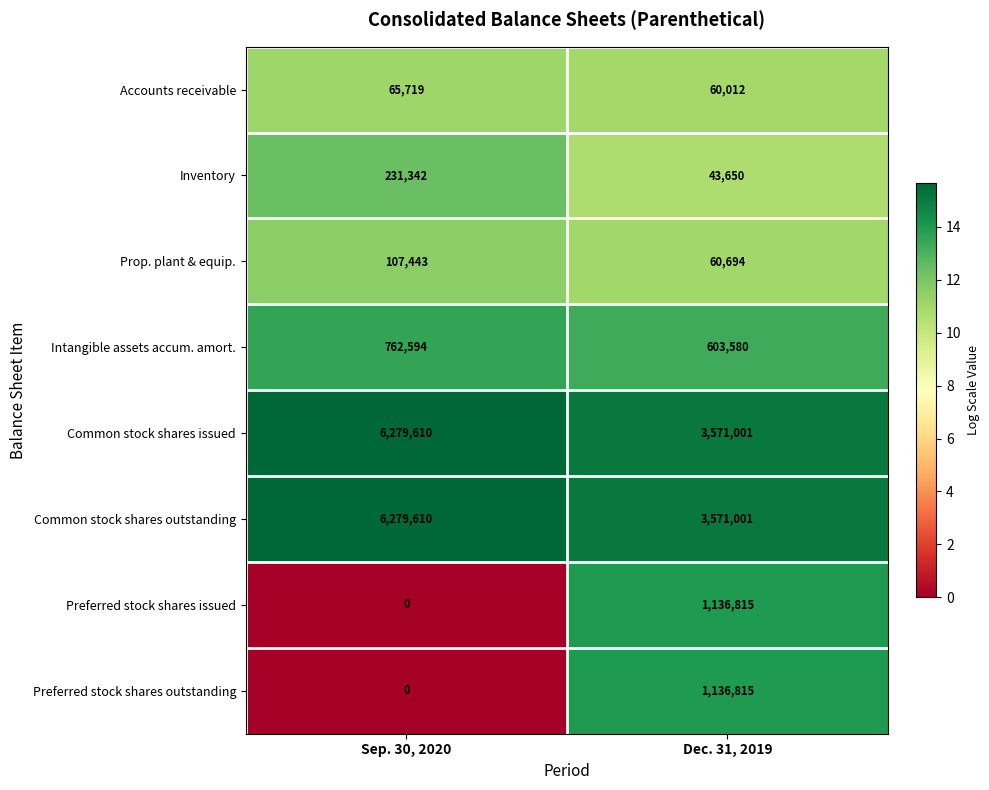

What is the total value across all series at Sep. 30, 2020?

13726318